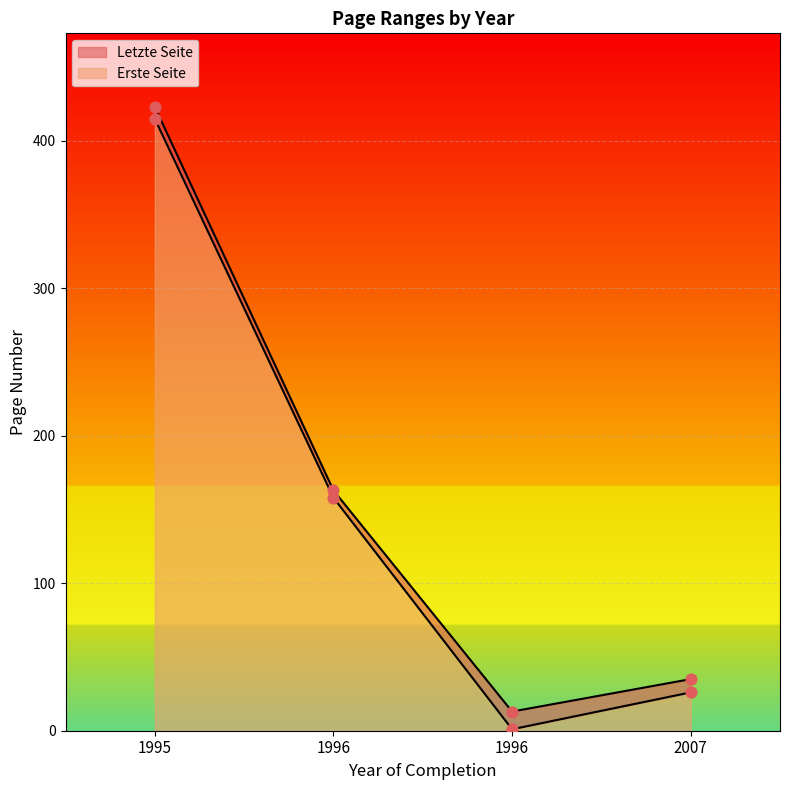

Which series has the largest total across all categories?

Letzte Seite